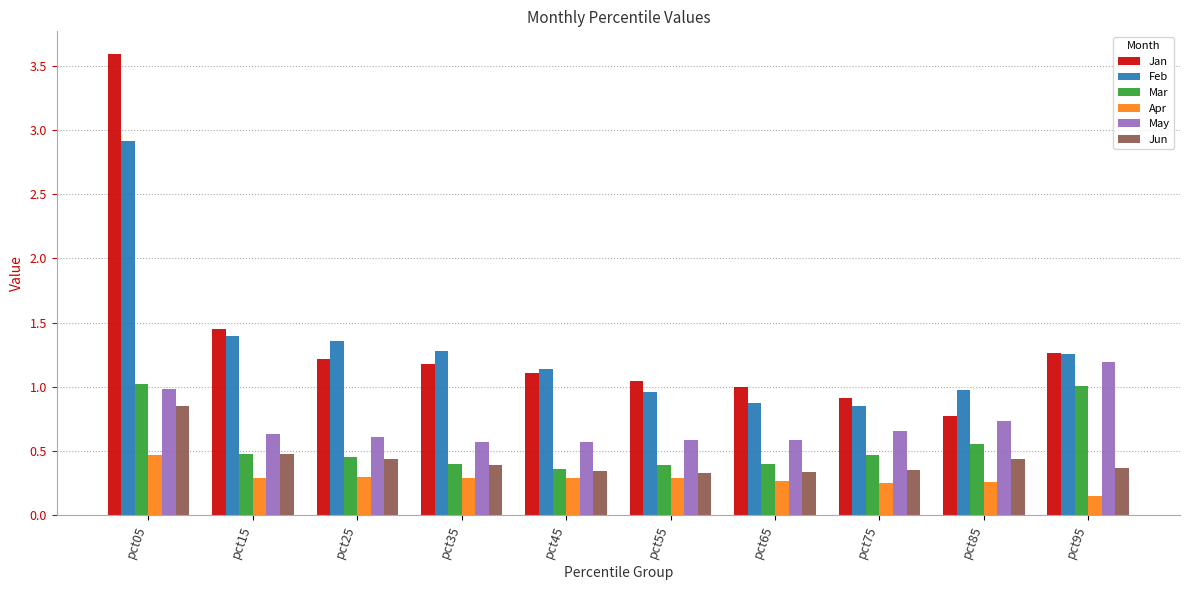

The Jun series shows 0.5 at pct75. True or false?

False